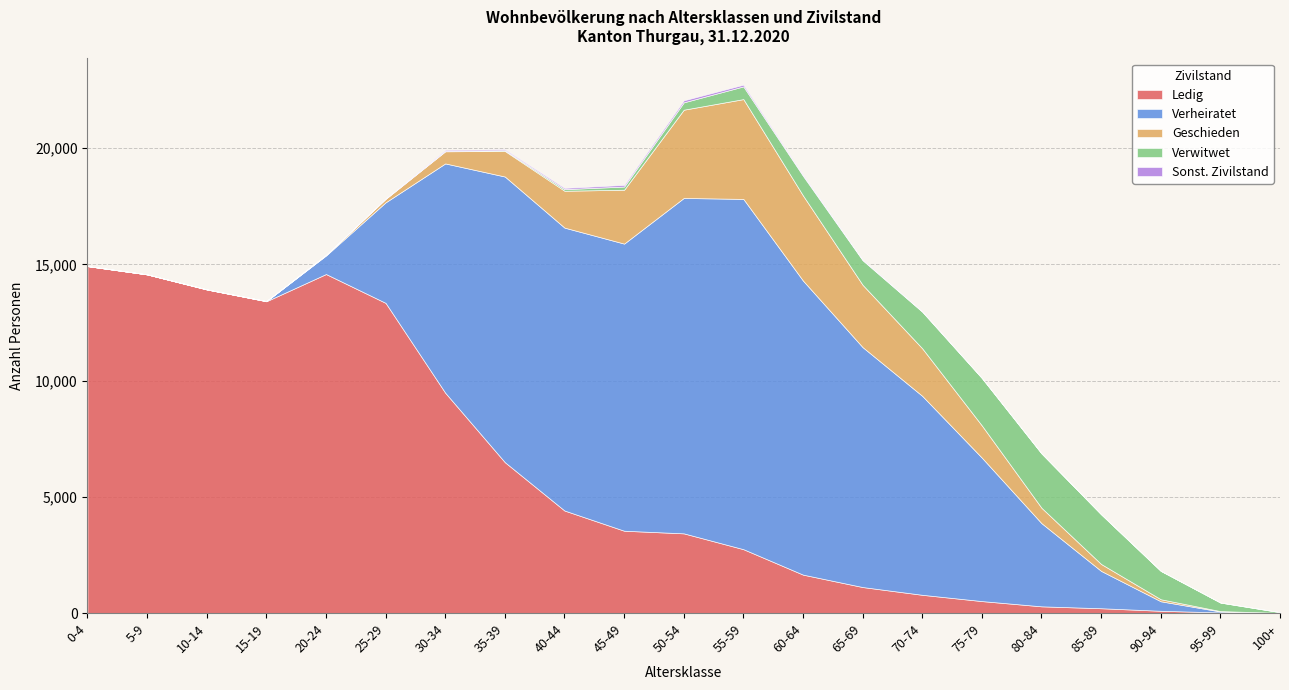

What are all the series names shown in the legend?

Ledig, Verheiratet, Geschieden, Verwitwet, Sonst. Zivilstand